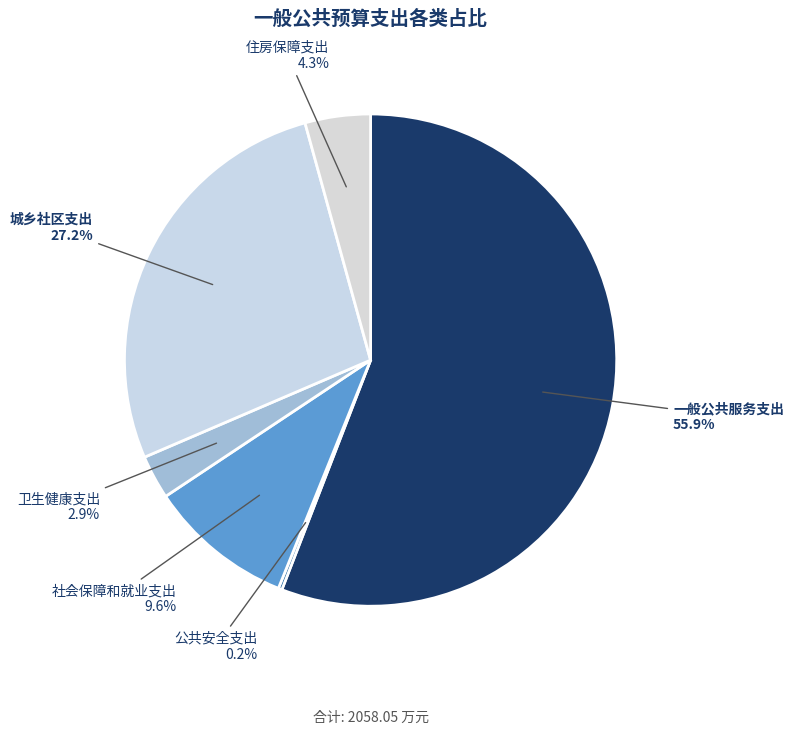

Which category has the biggest portion of the pie?

一般公共服务支出